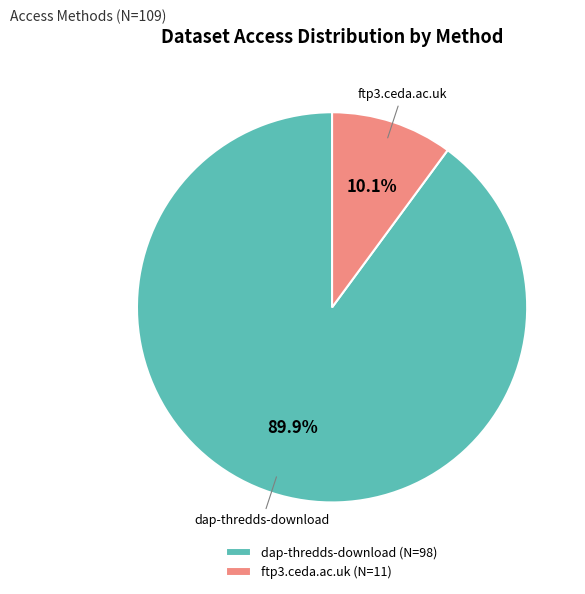

Rank the categories by value from highest to lowest.

dap-thredds-download, ftp3.ceda.ac.uk